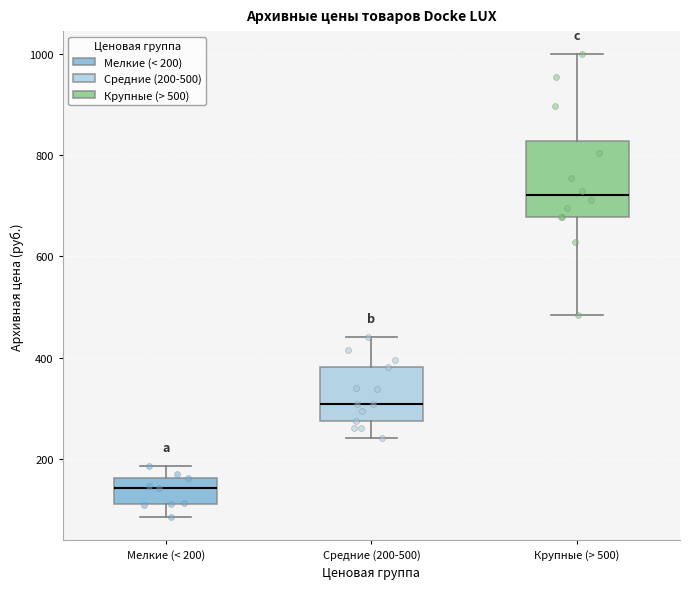

Reading left to right, read every box against the y-axis: the position of its median line, the range the box covers, and the ends of its whiskers. The values are not printed on the chart, so give them approximately, as read against the axis.

Мелкие (< 200): median 140, box 120 to 160, whiskers 80 to 180
Средние (200-500): median 300, box 280 to 380, whiskers 240 to 440
Крупные (> 500): median 720, box 680 to 820, whiskers 480 to 1000